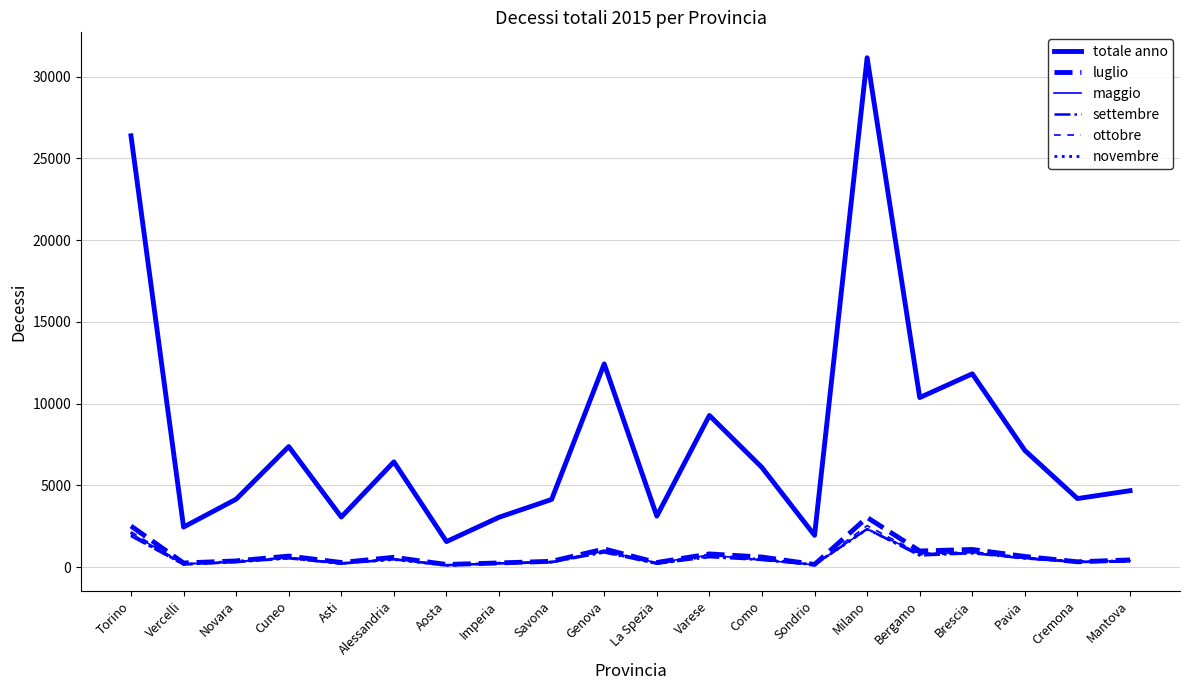

True or false: settembre has a value of 472 at Savona.

False